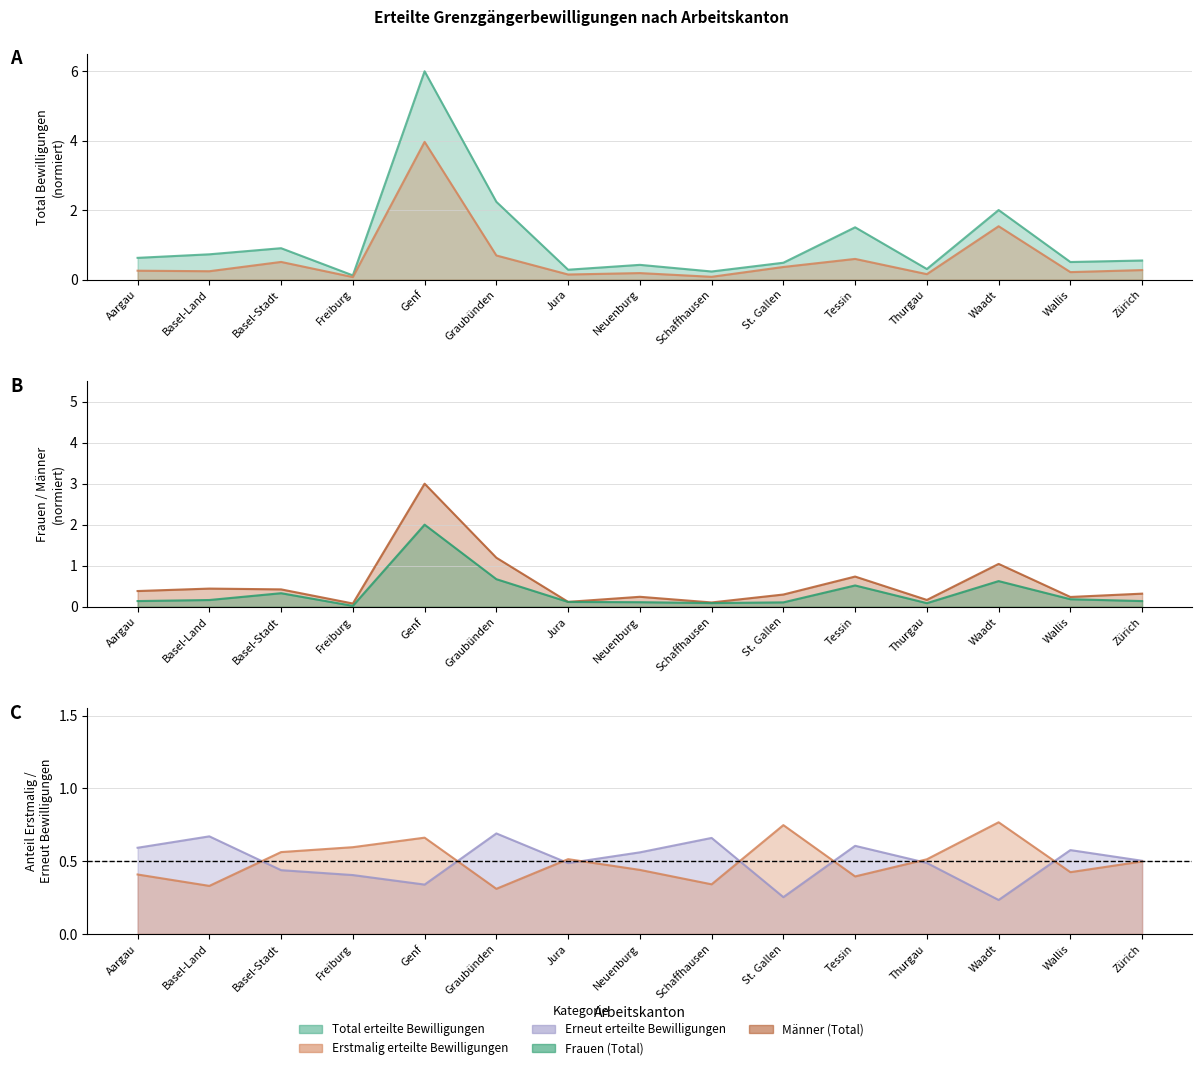

Which has a higher value, Neuenburg or Tessin?

Tessin